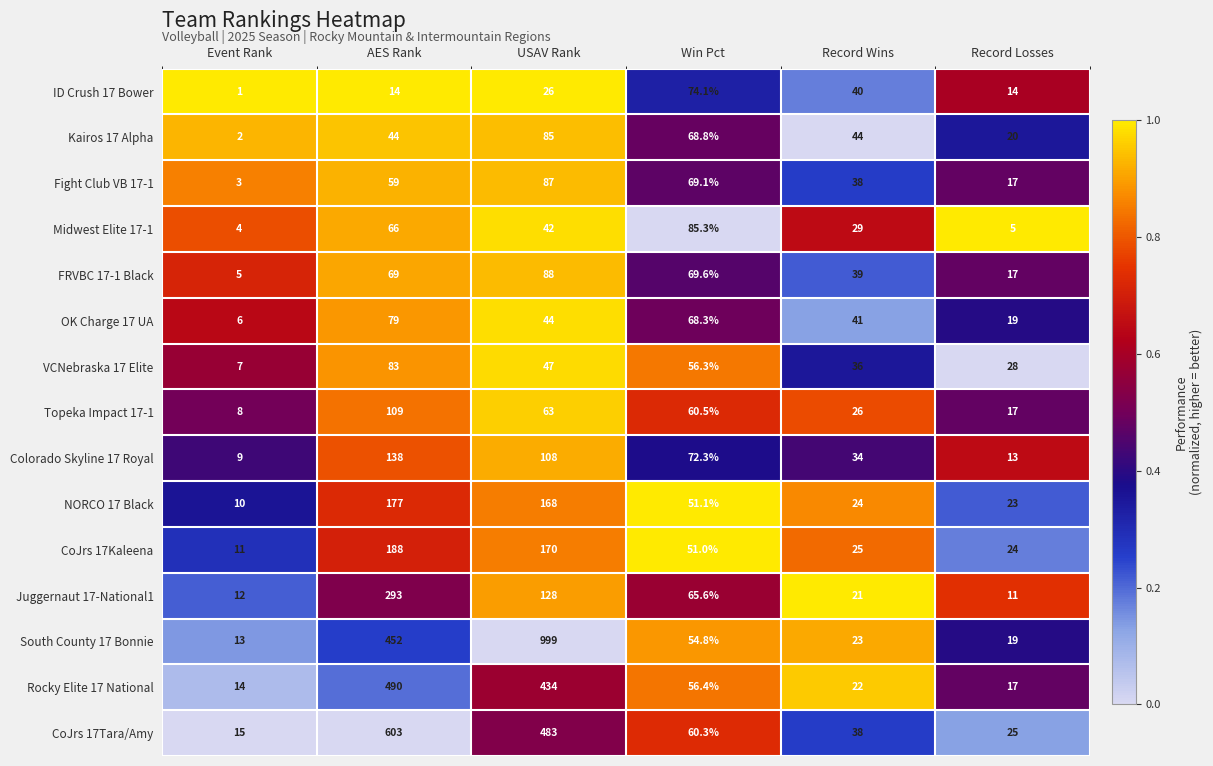

Is the value of Colorado Skyline 17 Royal at Record Losses greater than the value of Rocky Elite 17 National at USAV Rank?

No